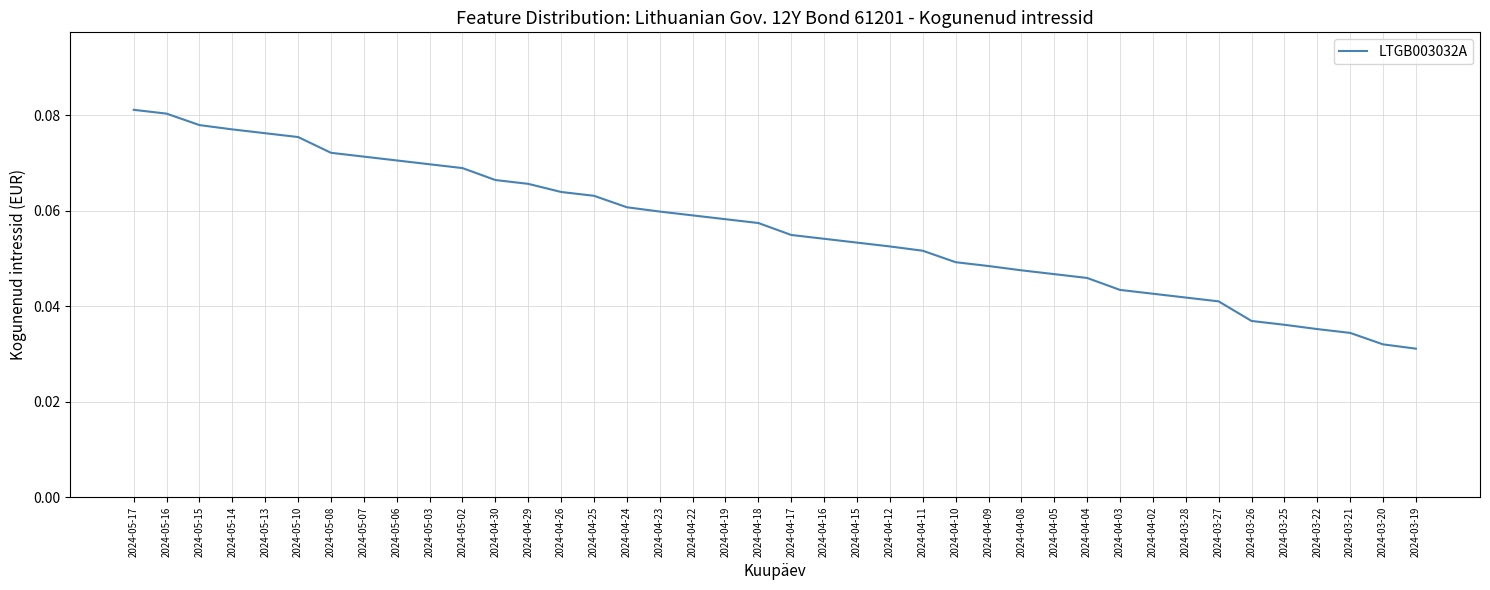

List the labels in order of value, largest first.

2024-05-17, 2024-05-16, 2024-05-15, 2024-05-14, 2024-05-13, 2024-05-10, 2024-05-08, 2024-05-07, 2024-05-06, 2024-05-03, 2024-05-02, 2024-04-30, 2024-04-29, 2024-04-26, 2024-04-25, 2024-04-24, 2024-04-23, 2024-04-22, 2024-04-19, 2024-04-18, 2024-04-17, 2024-04-16, 2024-04-15, 2024-04-12, 2024-04-11, 2024-04-10, 2024-04-09, 2024-04-08, 2024-04-05, 2024-04-04, 2024-04-03, 2024-04-02, 2024-03-28, 2024-03-27, 2024-03-26, 2024-03-25, 2024-03-22, 2024-03-21, 2024-03-20, 2024-03-19